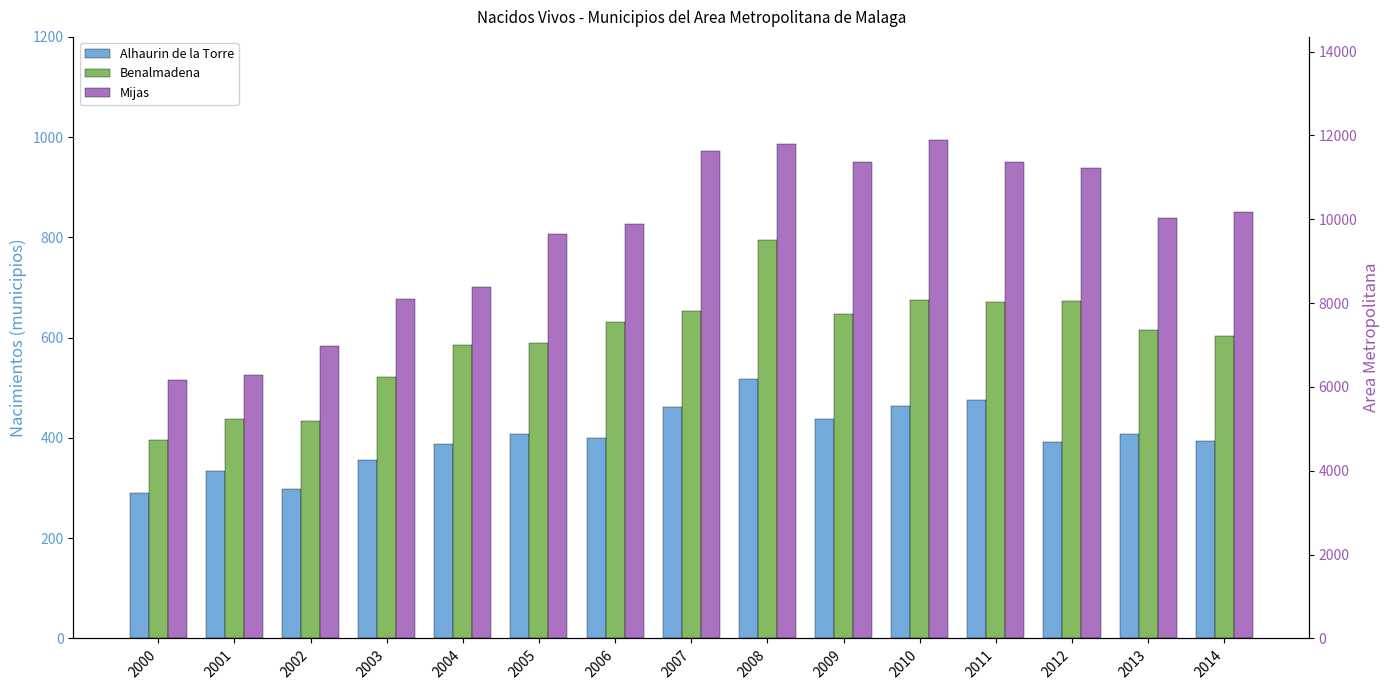

Are the bars horizontal?

No